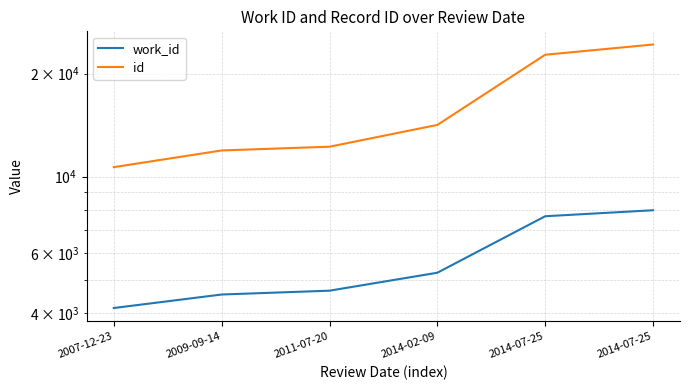

What is the difference between the highest and lowest values at 2014-07-25?

15018